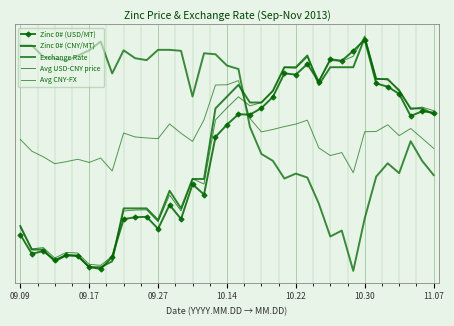

True or false: Avg USD-CNY price has more than 1 points higher than both neighbors.

True